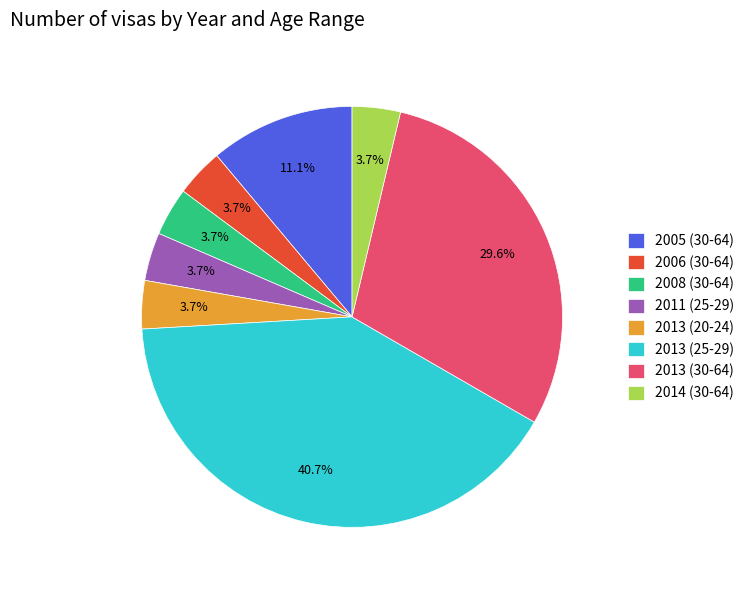

Between 2011 (25-29) and 2005 (30-64), which is larger?

2005 (30-64)